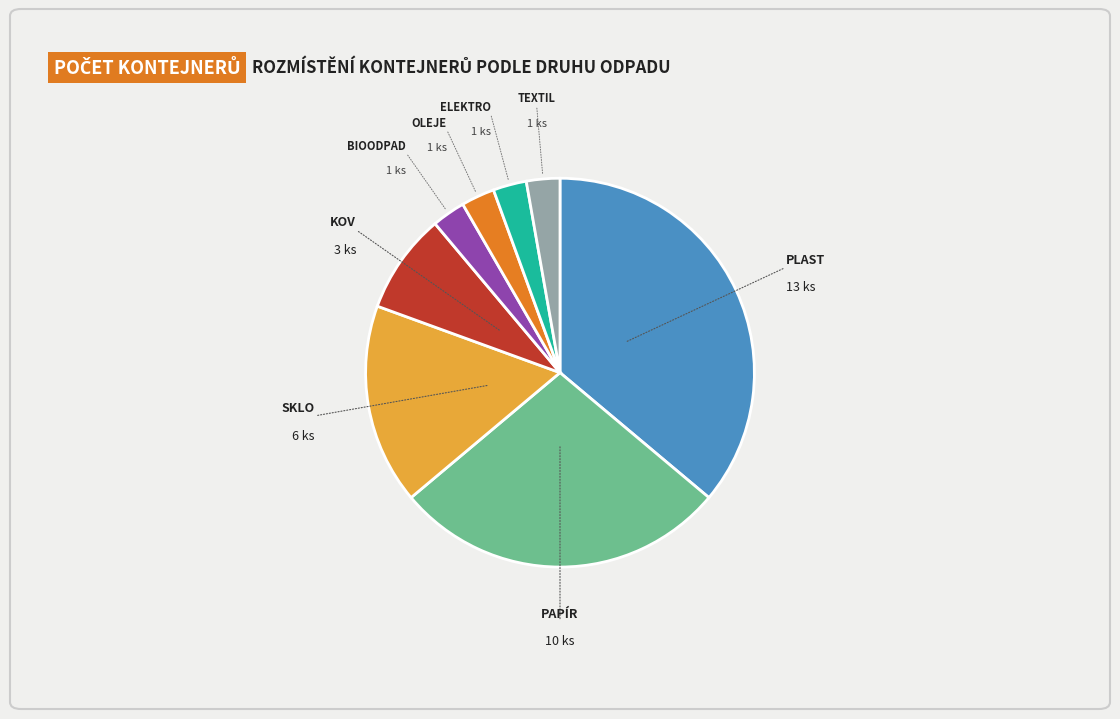

Is there a majority slice in this chart?

No